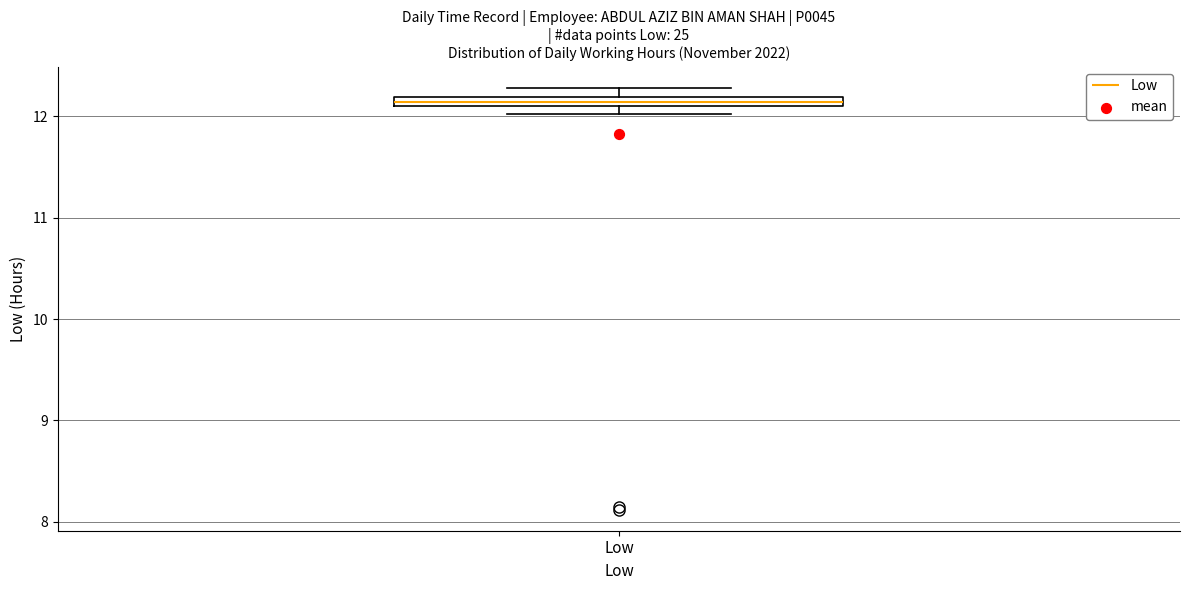

Where is the lower edge of the box for Low on the y-axis? The values are not printed on the chart, so give them approximately, as read against the axis.

12.1